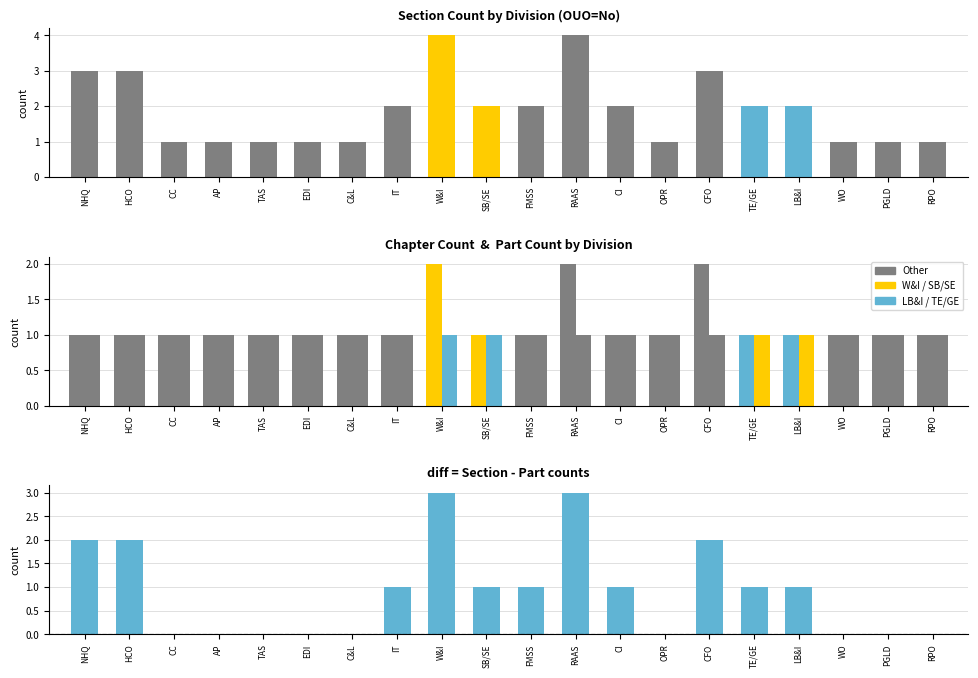

What is the average value of the Section - Part diff series?

1